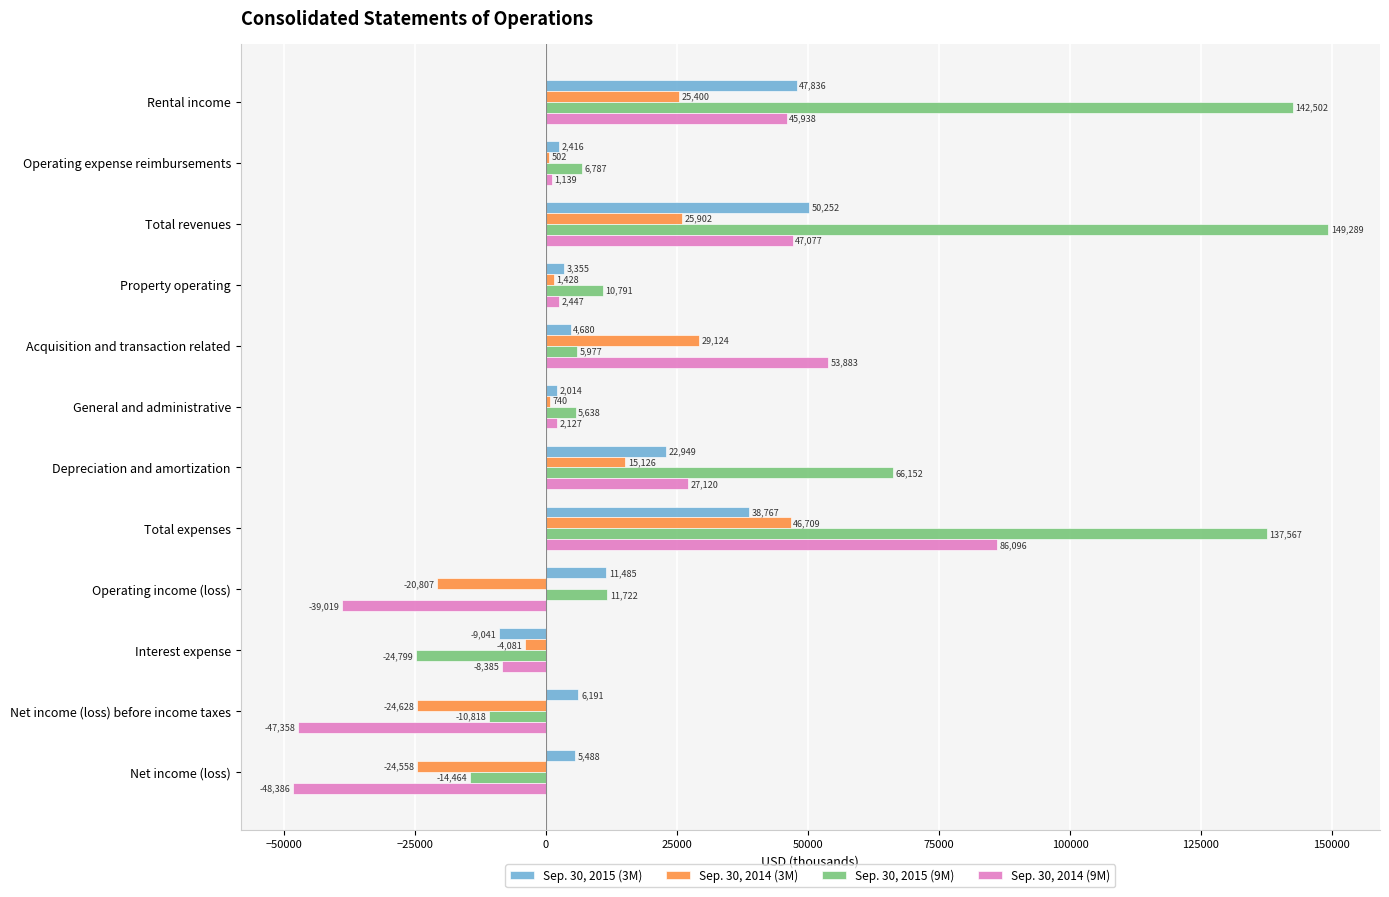

True or false: Sep. 30, 2015 (9M) has a value of 239481 at Rental income.

False